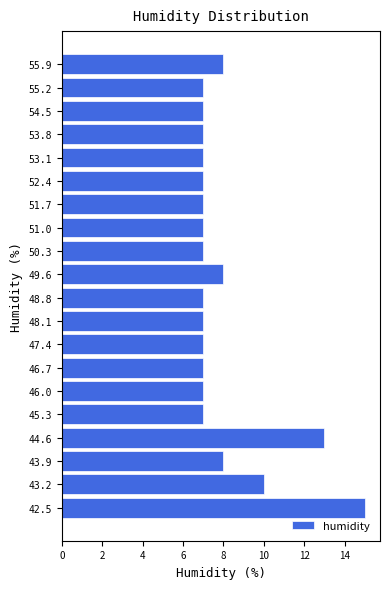

Which range on the y-axis has the longest bar?

42.10 to 42.81